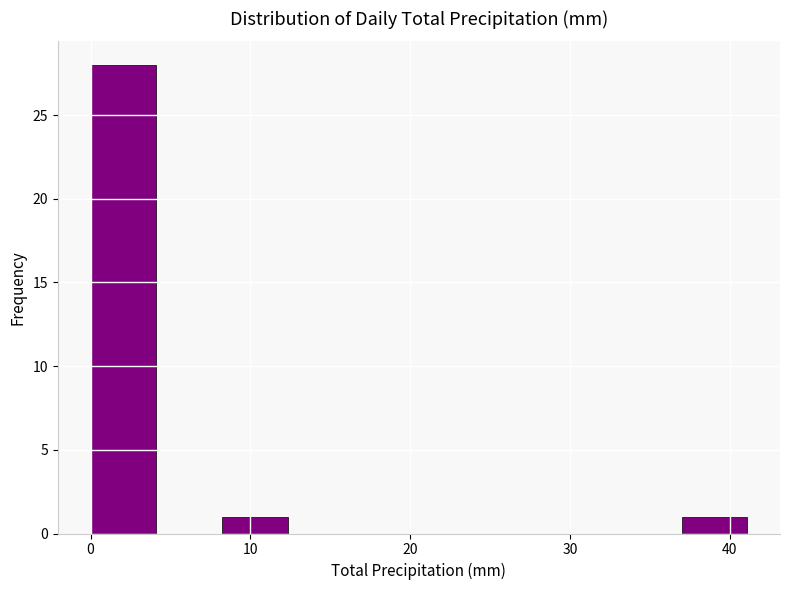

What is the height of the bar covering 8 to 12 on the x-axis? Neither the bar edges nor the heights are printed on the chart, so give them approximately, as read against the axes.

1